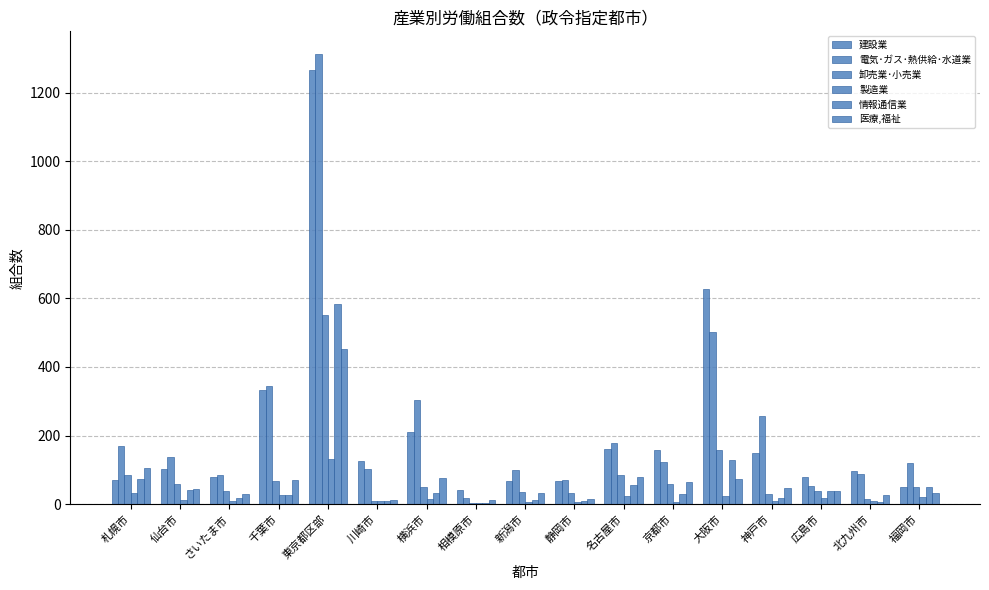

What is the value of the 製造業 bar at the 14th from the left?

10